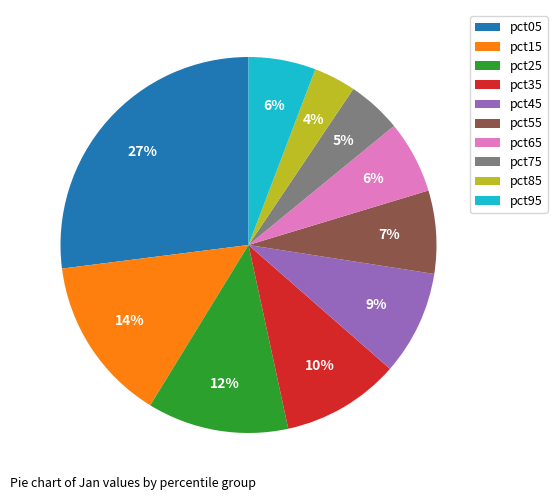

Which has a higher value, pct65 or pct15?

pct15